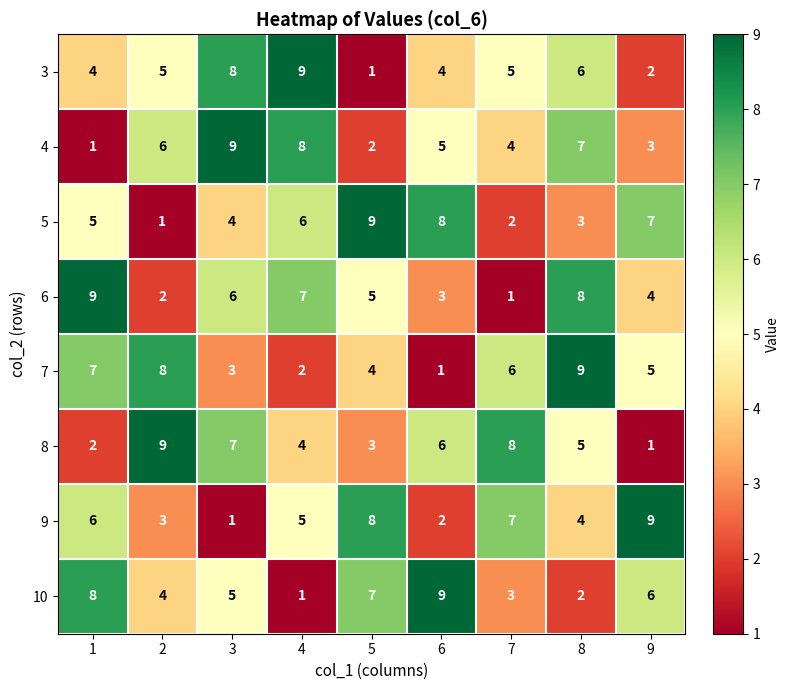

At 4, list the series in order from largest to smallest.

3, 4, 6, 5, 9, 8, 7, 10